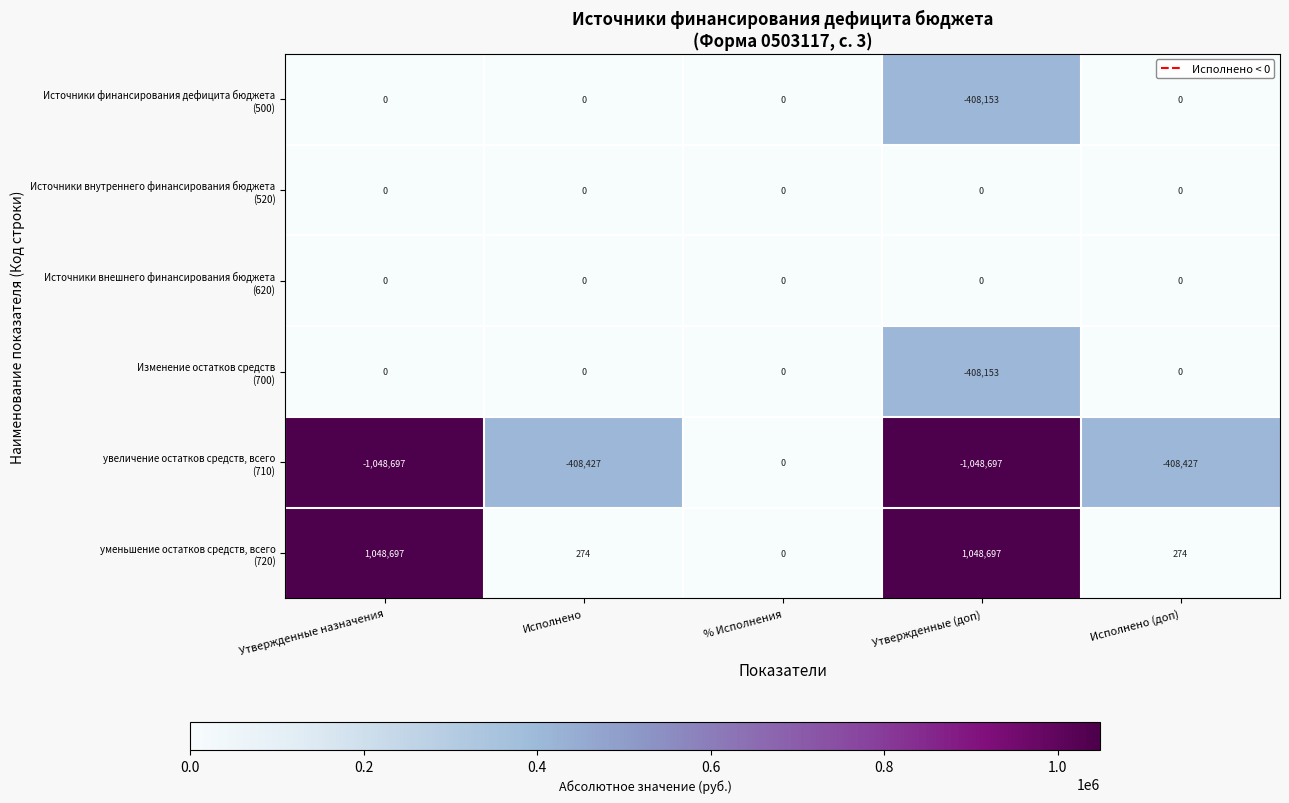

How many categories are shown in the chart?

5